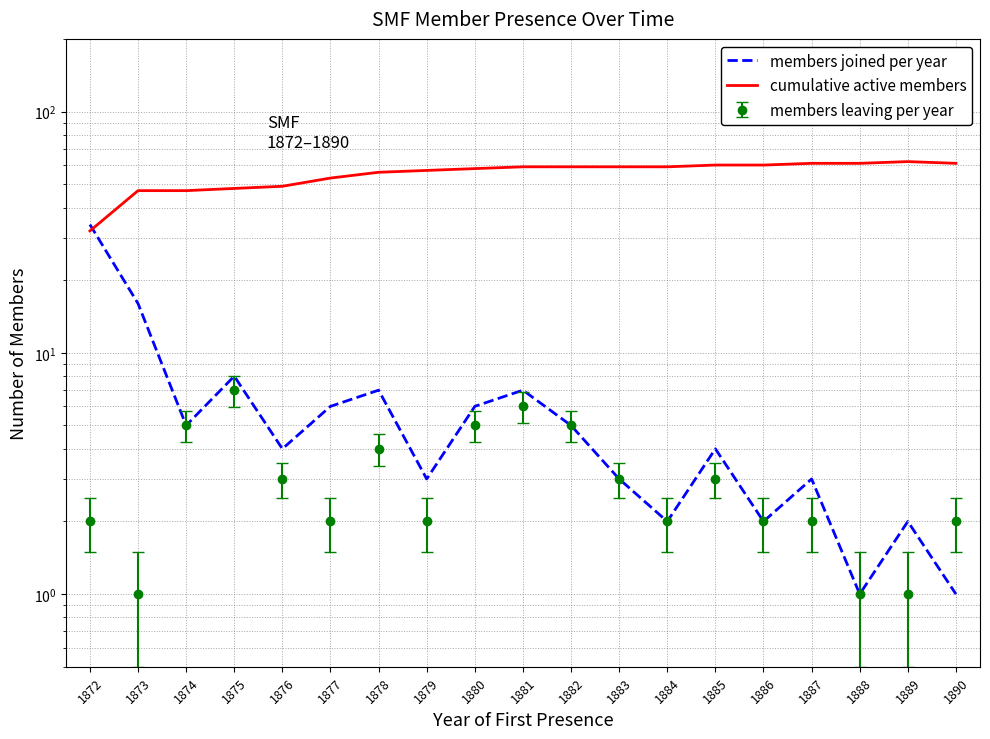

True or false: members joined per year and cumulative active members intersect in this chart.

True